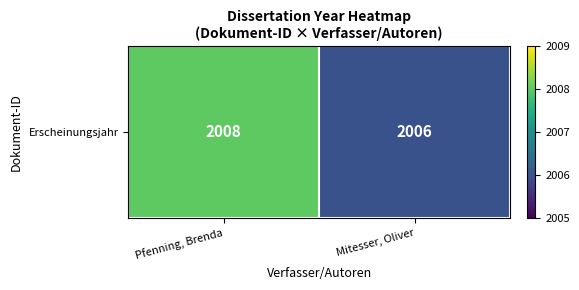

Rank the categories by value from lowest to highest.

Mitesser, Oliver, Pfenning, Brenda